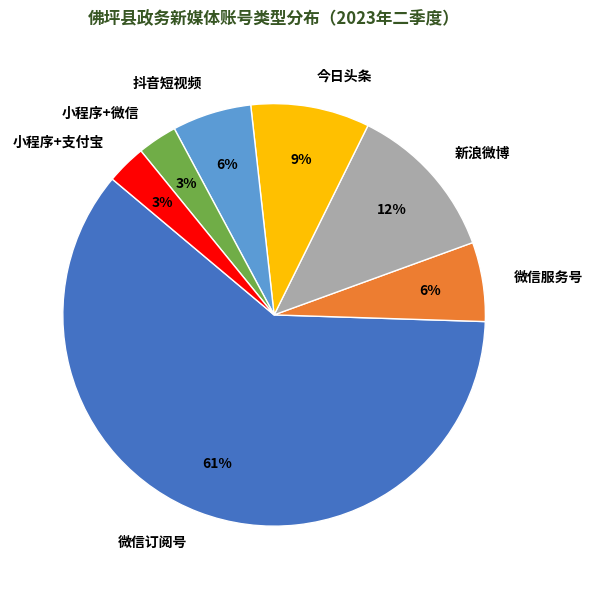

Between 今日头条 and 微信订阅号, which is larger?

微信订阅号